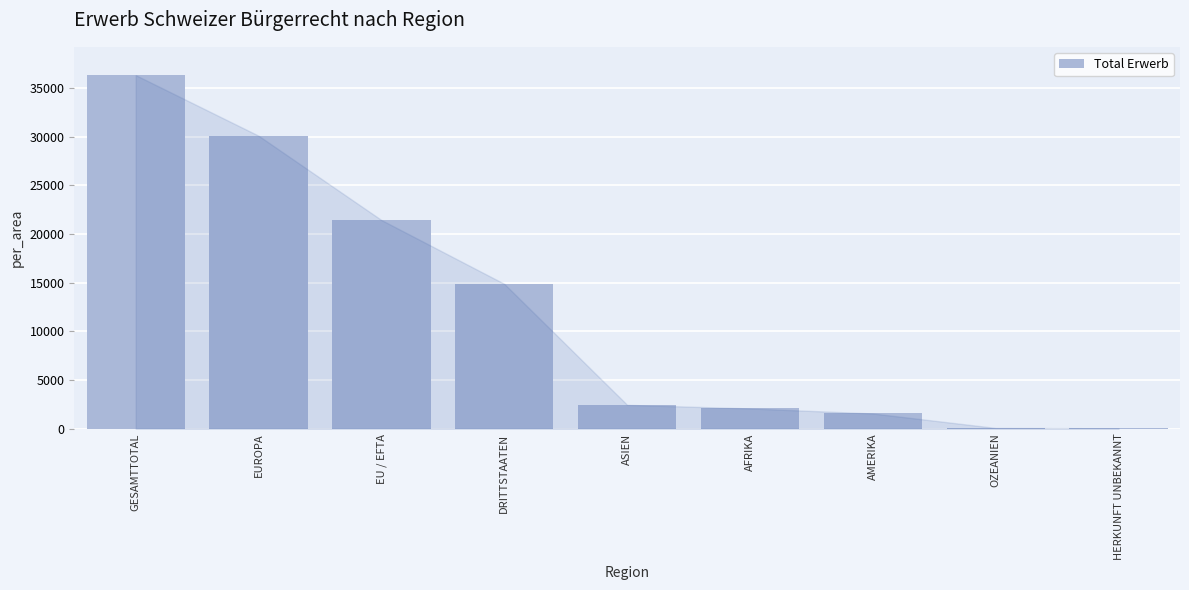

What value does the data have at GESAMTTOTAL, to the nearest 10?

36340